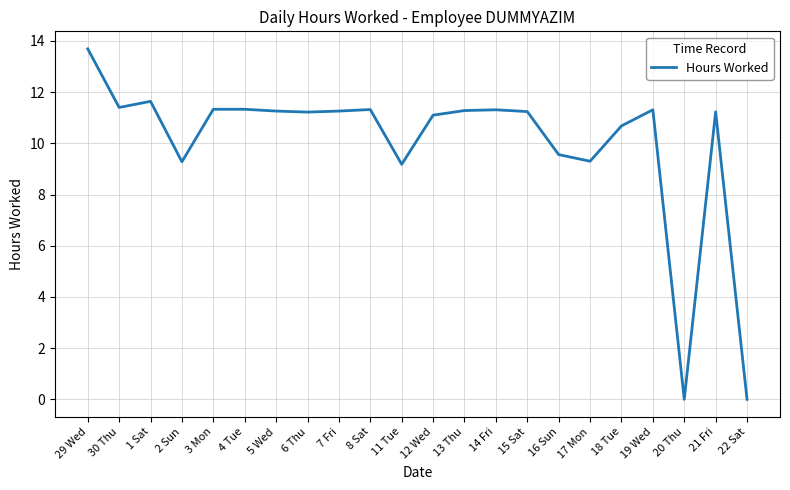

What position from the left is 16 Sun?

16